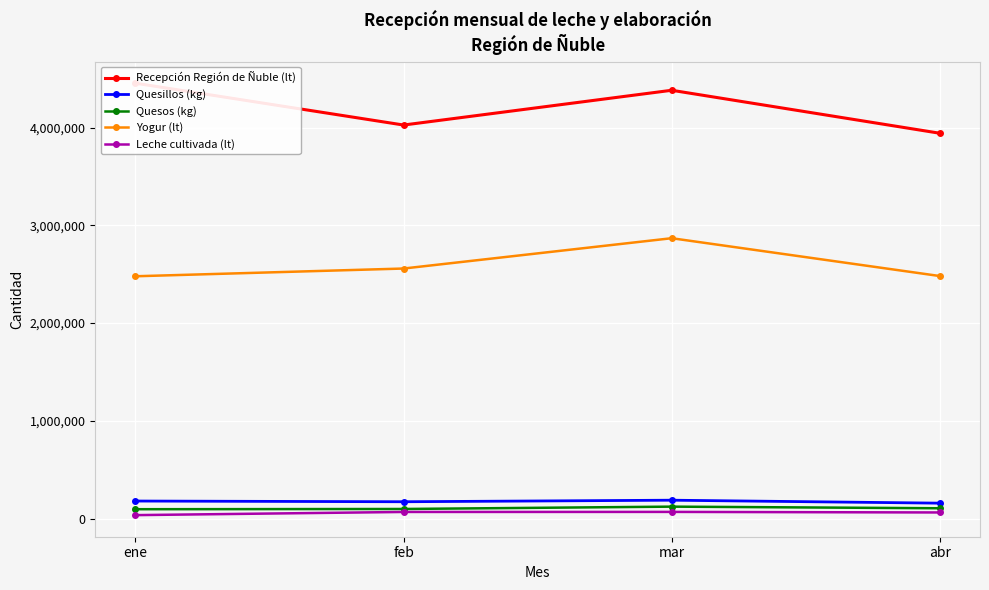

What is the difference between the highest and lowest values at feb?

3957558